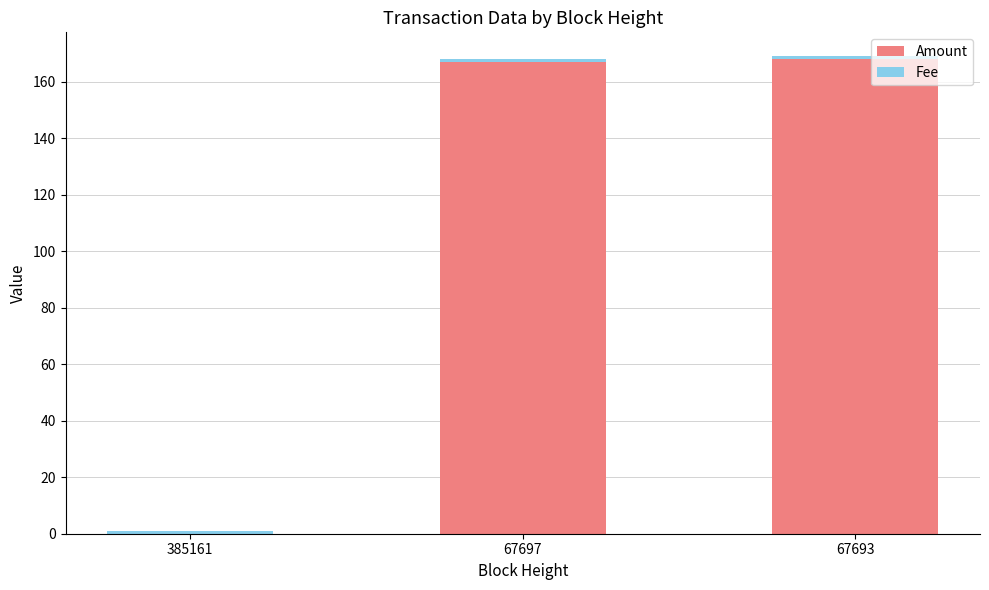

True or false: Amount has a value of 51 at 67693.

False